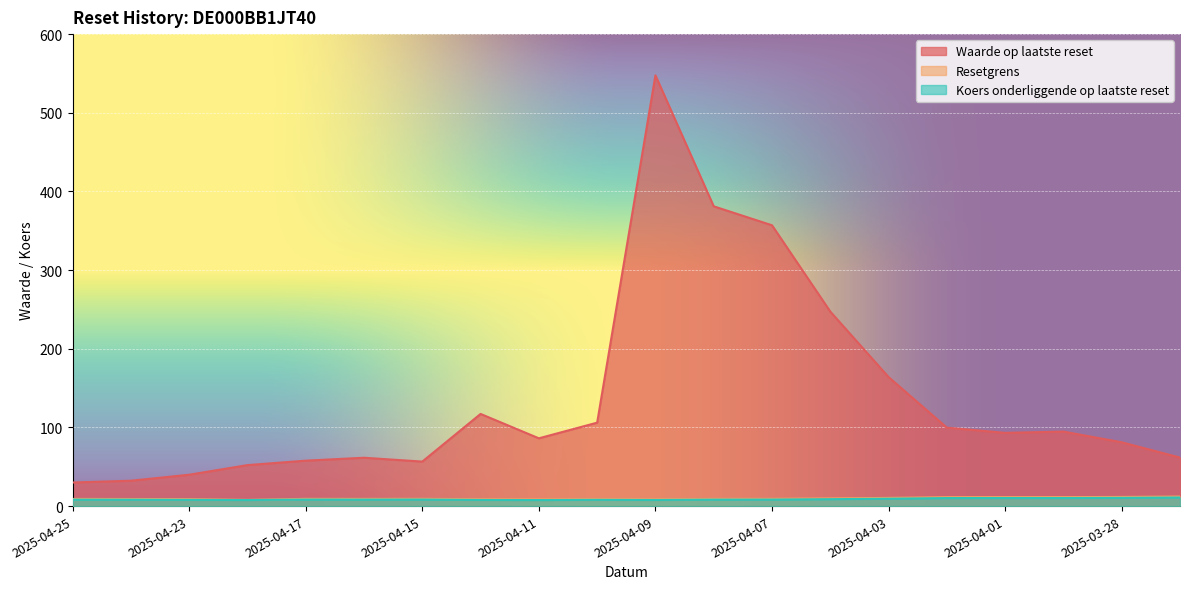

Reading left to right, transcribe all the data shown in this chart.

Waarde op laatste reset: 2025-04-25=30.0	2025-04-24=32.2	2025-04-23=39.9	2025-04-22=52.1	2025-04-17=57.8	2025-04-16=61.5	2025-04-15=56.6	2025-04-14=117.2	2025-04-11=86.2	2025-04-10=106.1	2025-04-09=547.6	2025-04-08=381.1	2025-04-07=357.0	2025-04-04=247.3	2025-04-03=164.0	2025-04-02=99.7	2025-04-01=93.1	2025-03-31=94.7	2025-03-28=81.1	2025-03-27=61.7
Resetgrens: 2025-04-25=9.1	2025-04-24=9.0	2025-04-23=8.8	2025-04-22=7.9	2025-04-17=9.2	2025-04-16=9.1	2025-04-15=9.2	2025-04-14=8.7	2025-04-11=8.5	2025-04-10=8.8	2025-04-09=8.6	2025-04-08=9.1	2025-04-07=9.2	2025-04-04=9.7	2025-04-03=10.4	2025-04-02=11.3	2025-04-01=11.4	2025-03-31=11.4	2025-03-28=11.6	2025-03-27=12.1
Koers onderliggende op laatste reset: 2025-04-25=8.2	2025-04-24=8.1	2025-04-23=7.9	2025-04-22=7.7	2025-04-17=8.3	2025-04-16=8.2	2025-04-15=8.3	2025-04-14=7.8	2025-04-11=7.7	2025-04-10=8.0	2025-04-09=7.8	2025-04-08=8.2	2025-04-07=8.3	2025-04-04=8.8	2025-04-03=9.4	2025-04-02=10.2	2025-04-01=10.3	2025-03-31=10.3	2025-03-28=10.5	2025-03-27=10.9